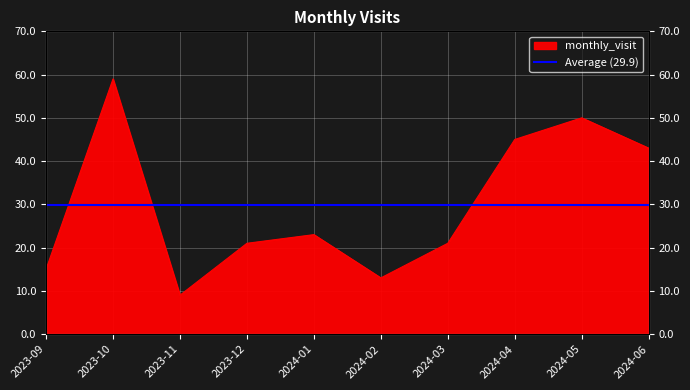

List the labels in order of value, smallest first.

2023-11, 2024-02, 2023-09, 2023-12, 2024-03, 2024-01, 2024-06, 2024-04, 2024-05, 2023-10